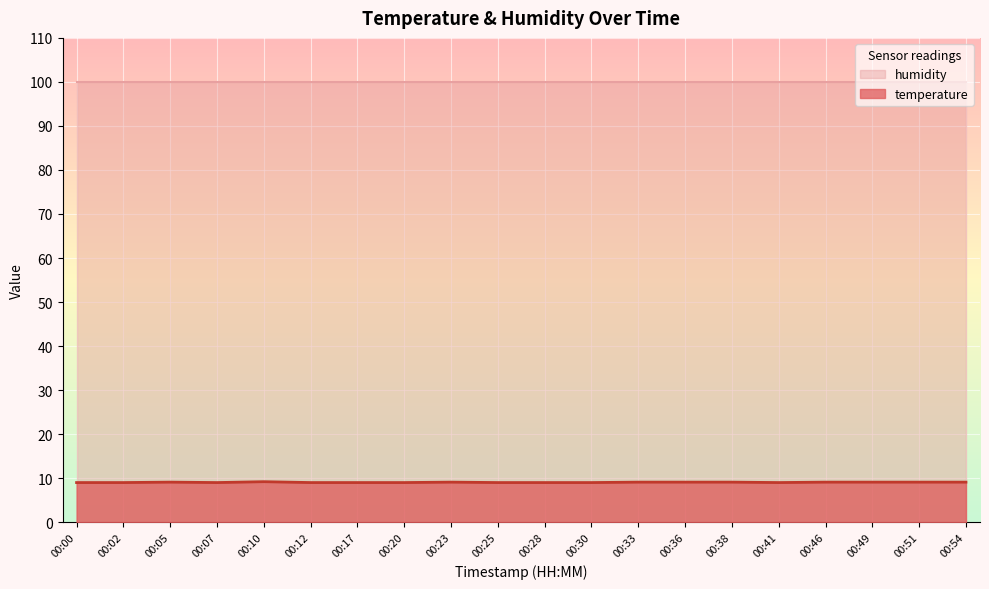

At which category does the data reach its first local peak?

00:05